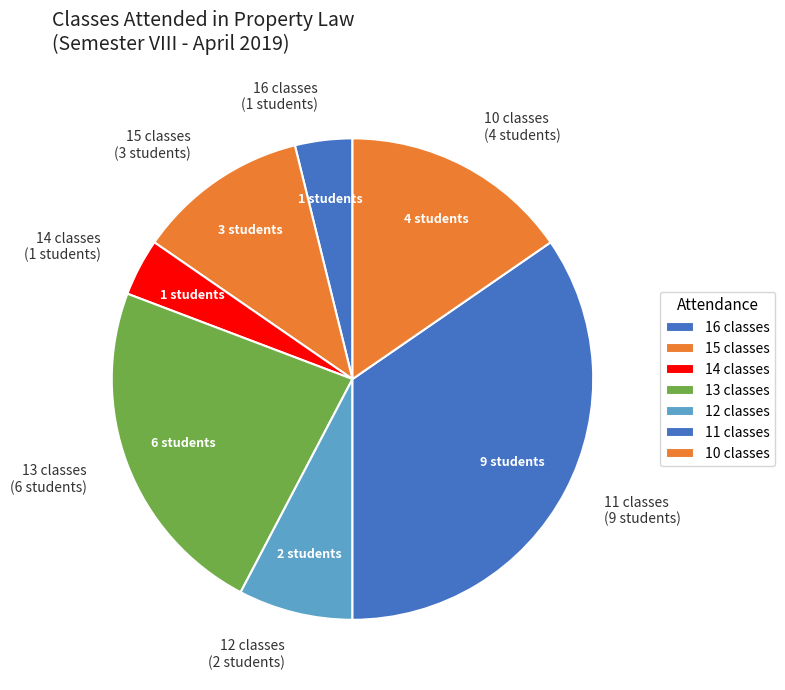

Combined, do 11 classes (9 students) and 16 classes (1 students) account for over 50%?

No